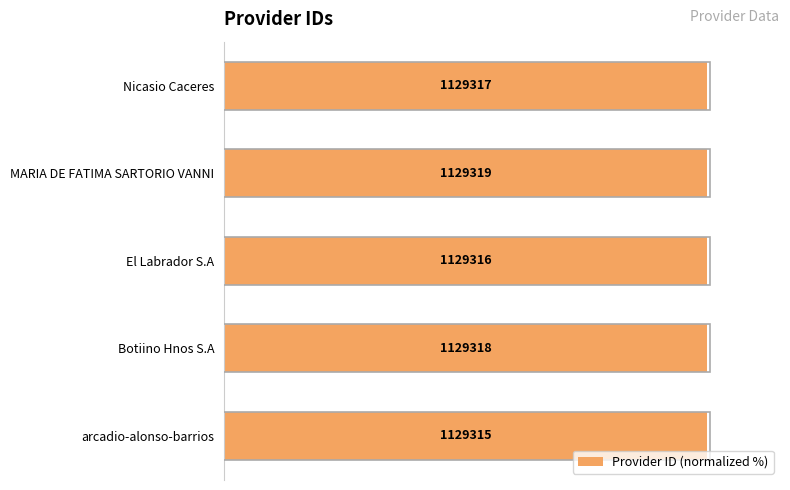

What is the value of the 3rd bar from the left?

100.0